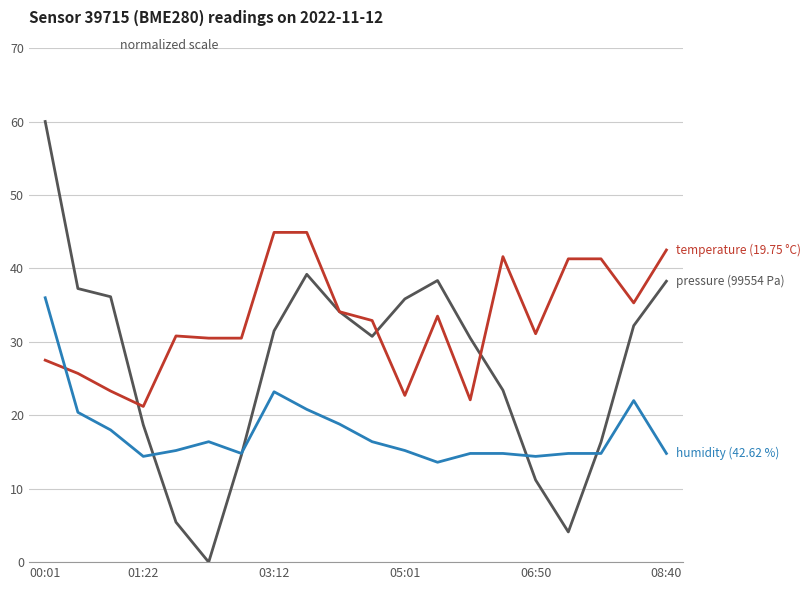

What is the maximum value shown in the chart?

60.0